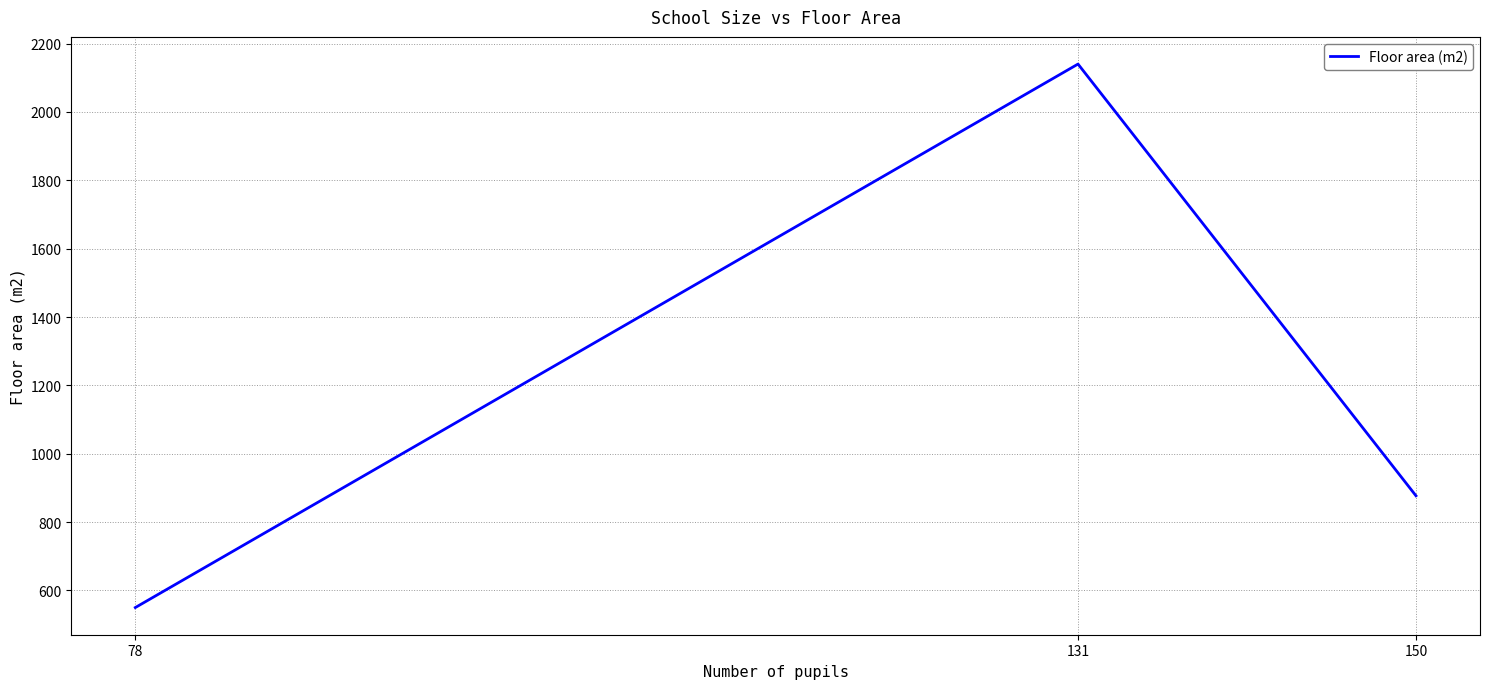

How many lines are shown in the chart?

1